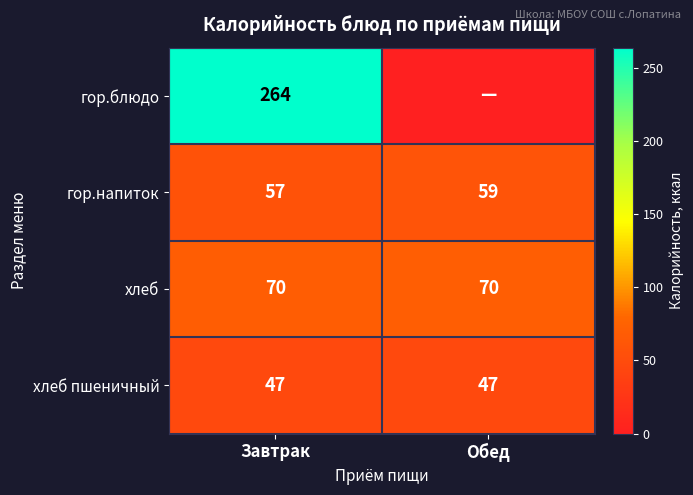

What is the lowest value of the хлеб series?

70